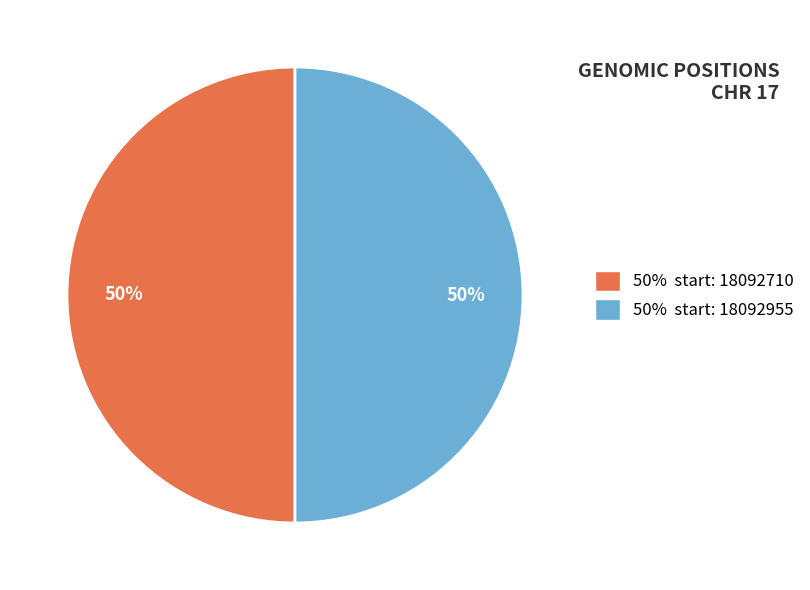

To the nearest percent, what is the average slice percentage?

50%